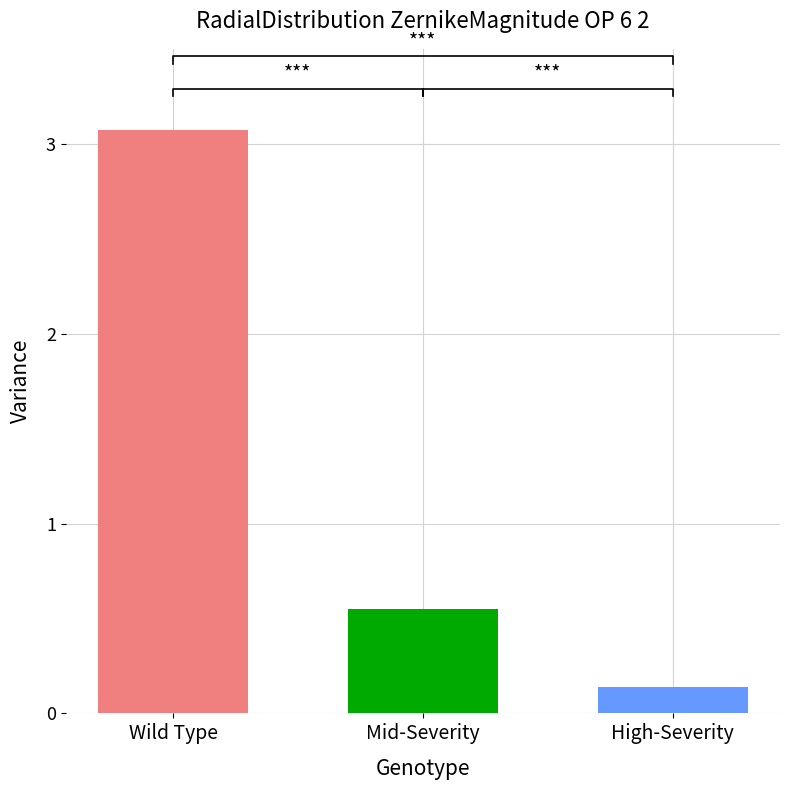

True or false: Net household wealth has a value of -0.6 at 1.

False